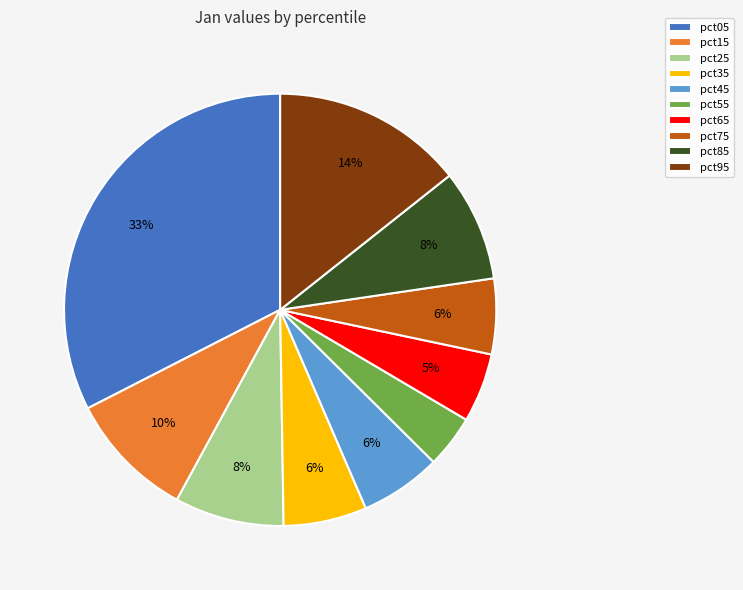

Do pct95 and pct85 together represent more than half of the pie?

No